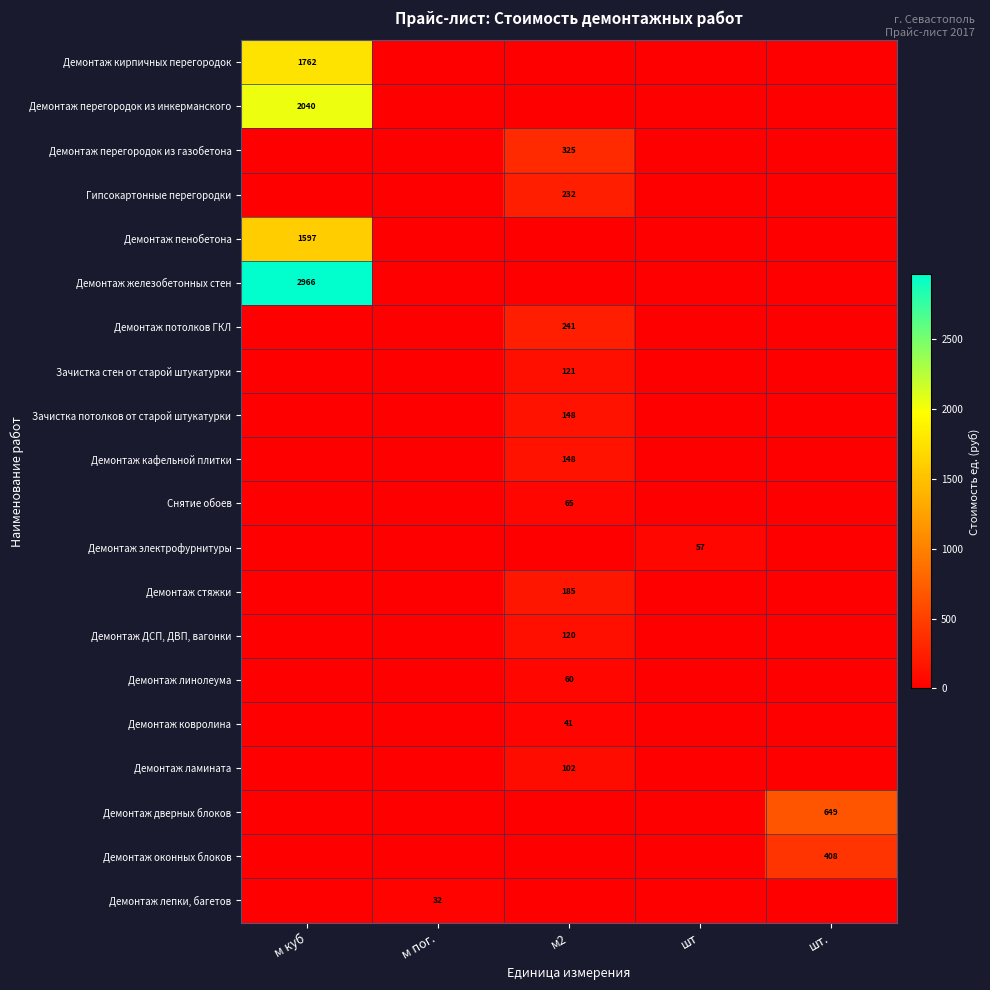

Count the number of categories in the chart.

5